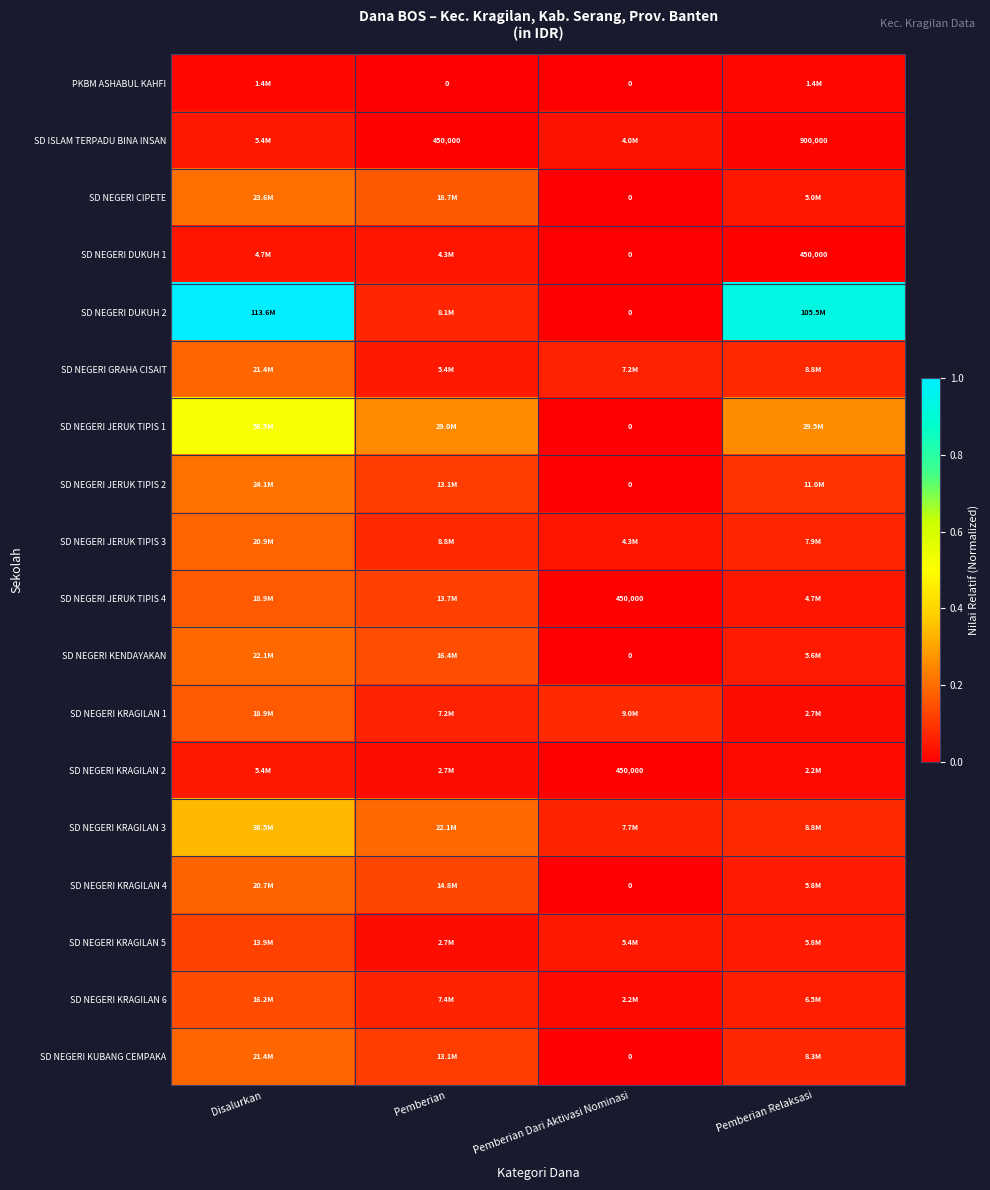

List the series in order of their peak value, highest first.

SD NEGERI DUKUH 2, SD NEGERI JERUK TIPIS 1, SD NEGERI KRAGILAN 3, SD NEGERI JERUK TIPIS 2, SD NEGERI CIPETE, SD NEGERI KENDAYAKAN, SD NEGERI GRAHA CISAIT, SD NEGERI KUBANG CEMPAKA, SD NEGERI JERUK TIPIS 3, SD NEGERI KRAGILAN 4, SD NEGERI JERUK TIPIS 4, SD NEGERI KRAGILAN 1, SD NEGERI KRAGILAN 6, SD NEGERI KRAGILAN 5, SD ISLAM TERPADU BINA INSAN, SD NEGERI KRAGILAN 2, SD NEGERI DUKUH 1, PKBM ASHABUL KAHFI